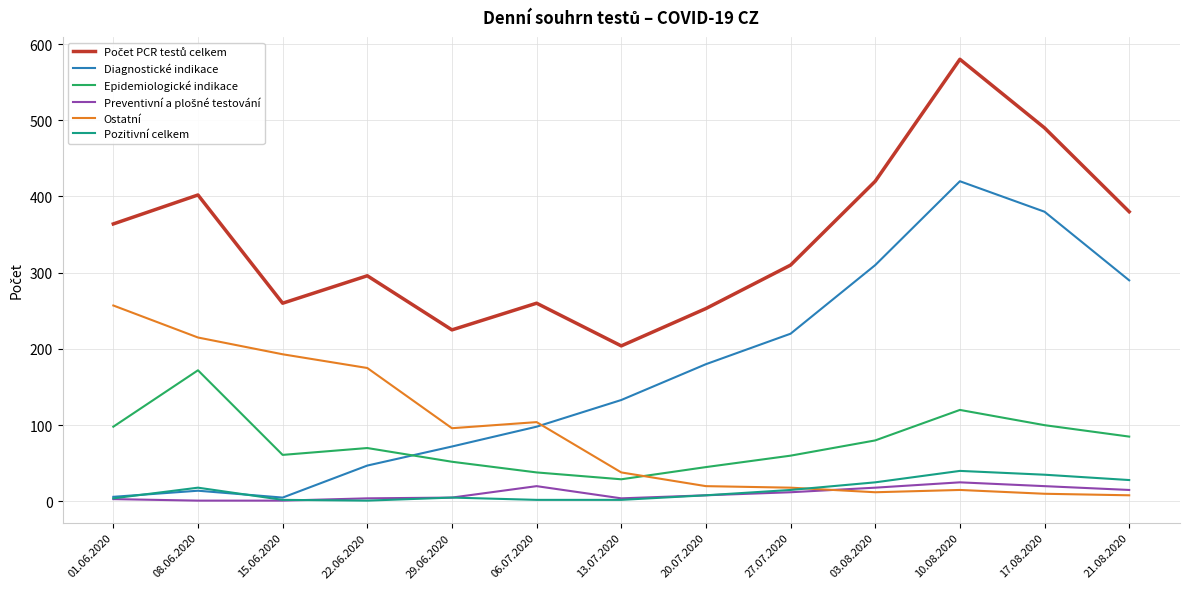

The Diagnostické indikace series shows 505 at 21.08.2020. True or false?

False